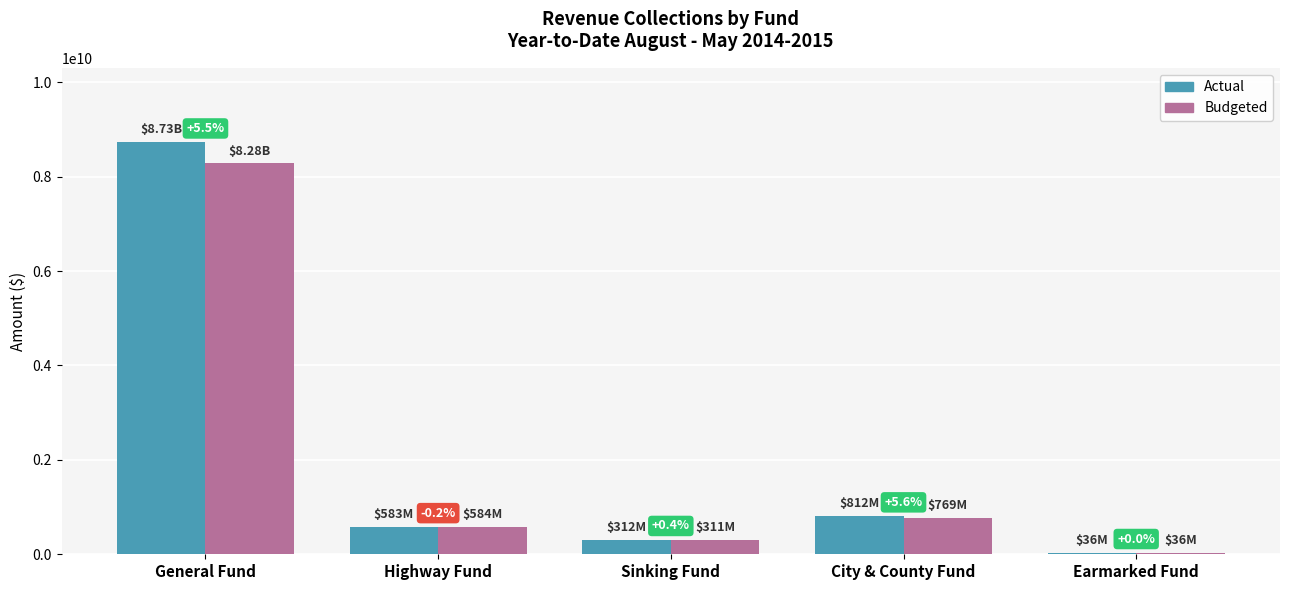

How many groups of bars are there?

5